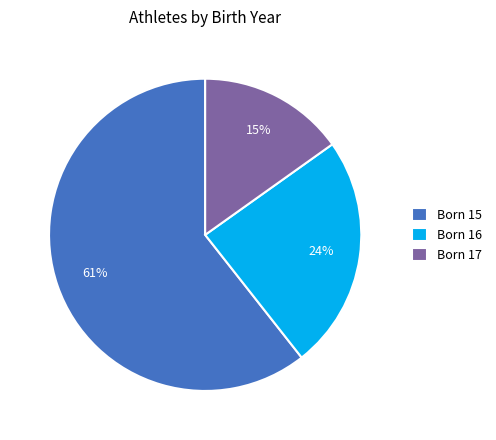

To the nearest percent, what is the average slice percentage?

33%